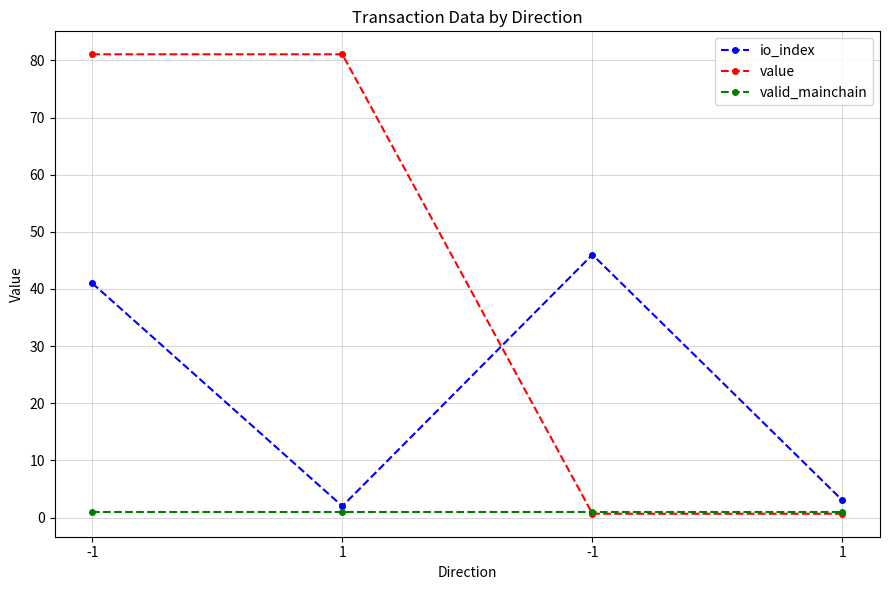

What are all the series names shown in the legend?

io_index, value, valid_mainchain